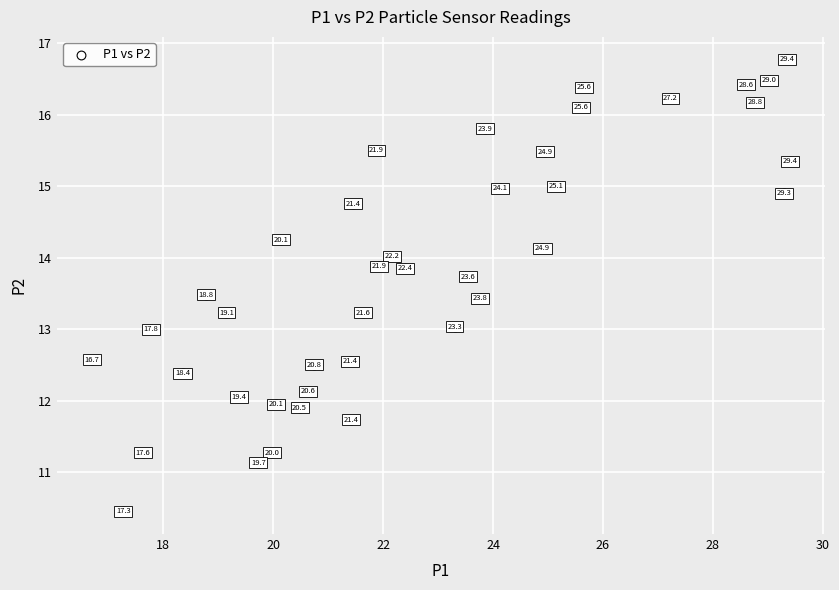

What is the range of Y values (max minus min)?

6.3